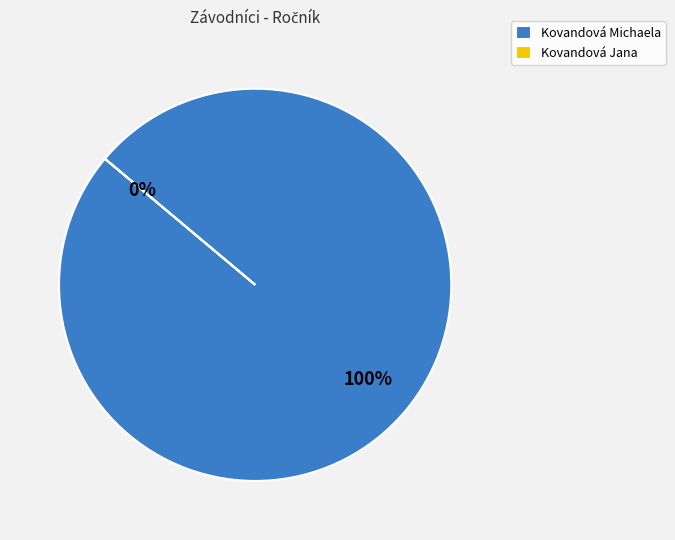

Between Kovandová Michaela and Kovandová Jana, which is larger?

Kovandová Michaela